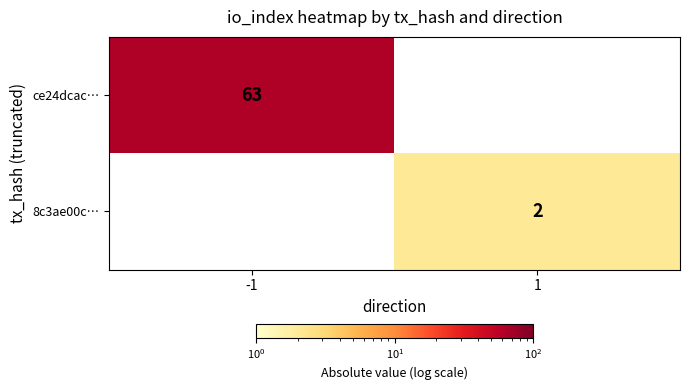

Which category has the lowest value across all series?

1